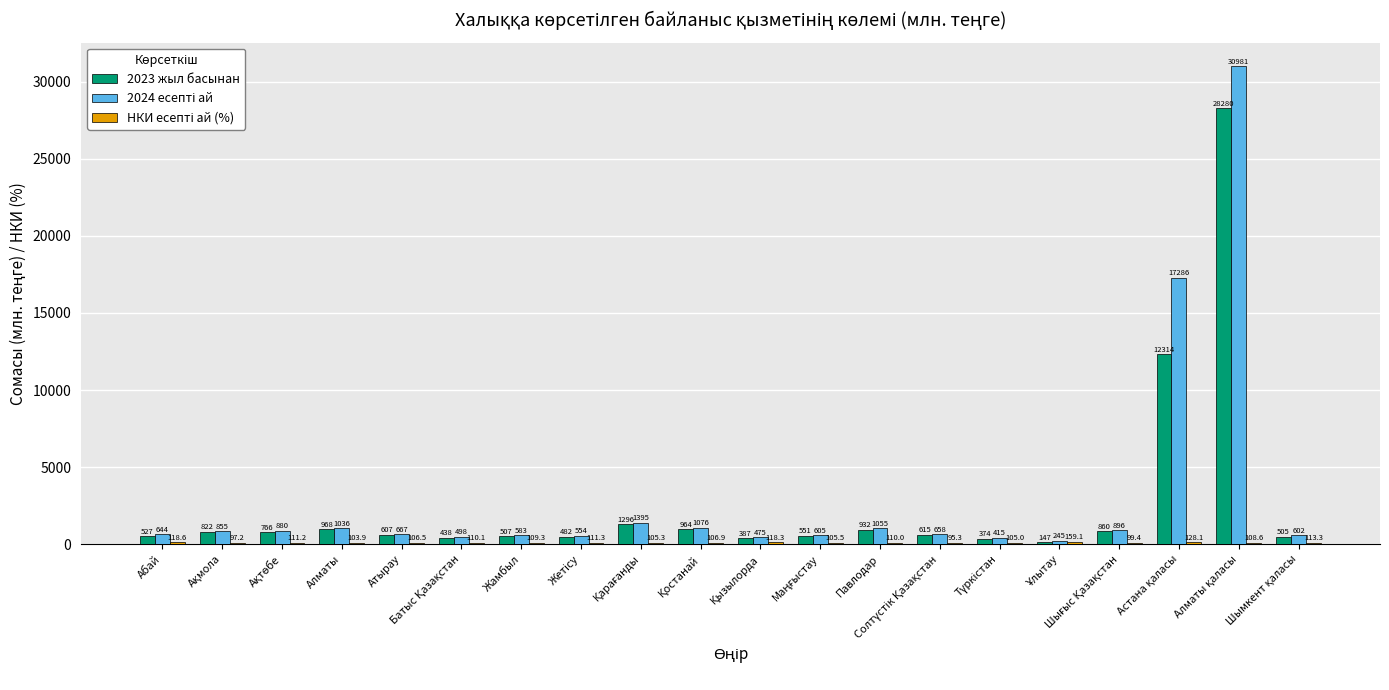

What is the greatest value displayed?

30980.9